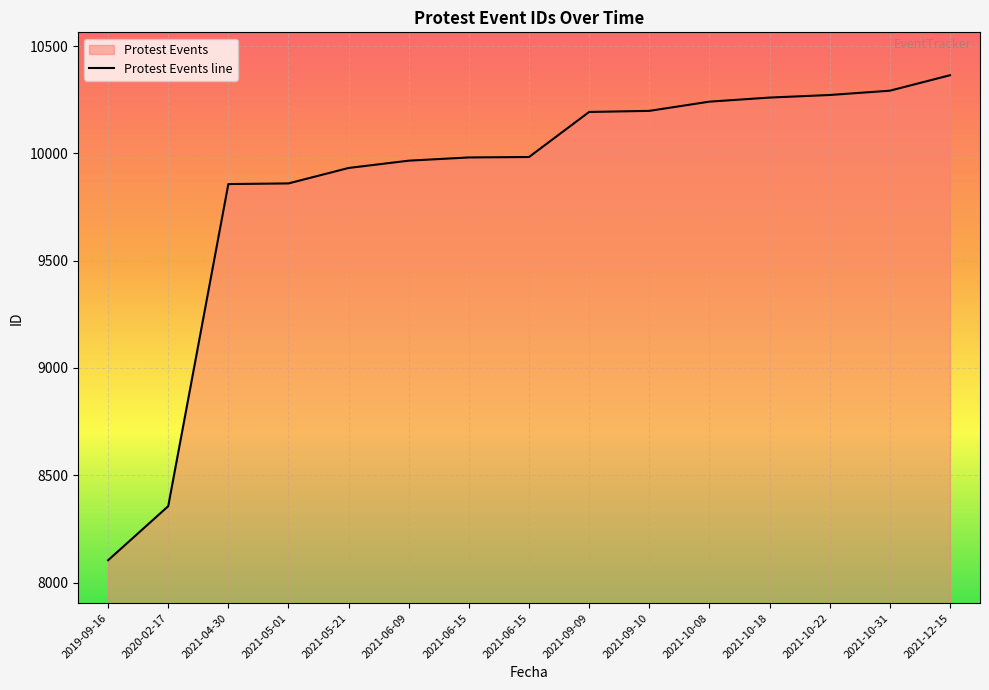

What is the sum of the values at 2019-09-16 and 2021-06-15?

18087